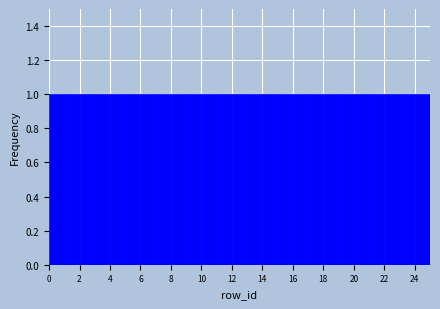

Reading left to right, transcribe this chart: for each bar, give the range it covers on the x-axis and its height. The values are not printed on the chart, so give them approximately, as read against the axis.

0 to 1: 1
1 to 2: 1
2 to 3: 1
3 to 4: 1
4 to 5: 1
5 to 6: 1
6 to 7: 1
7 to 8: 1
8 to 9: 1
9 to 10: 1
10 to 11: 1
11 to 12: 1
12 to 13: 1
13 to 14: 1
14 to 15: 1
15 to 16: 1
16 to 17: 1
17 to 18: 1
18 to 19: 1
19 to 20: 1
20 to 21: 1
21 to 22: 1
22 to 23: 1
23 to 24: 1
24 to 25: 1